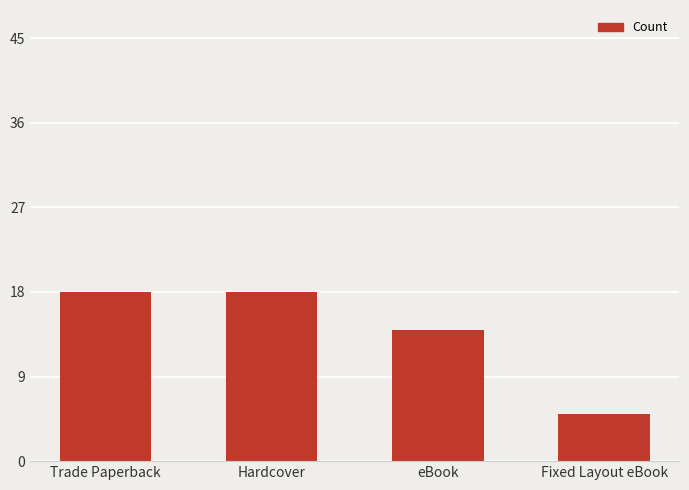

What is the sum of the values at Trade Paperback and Hardcover?

36